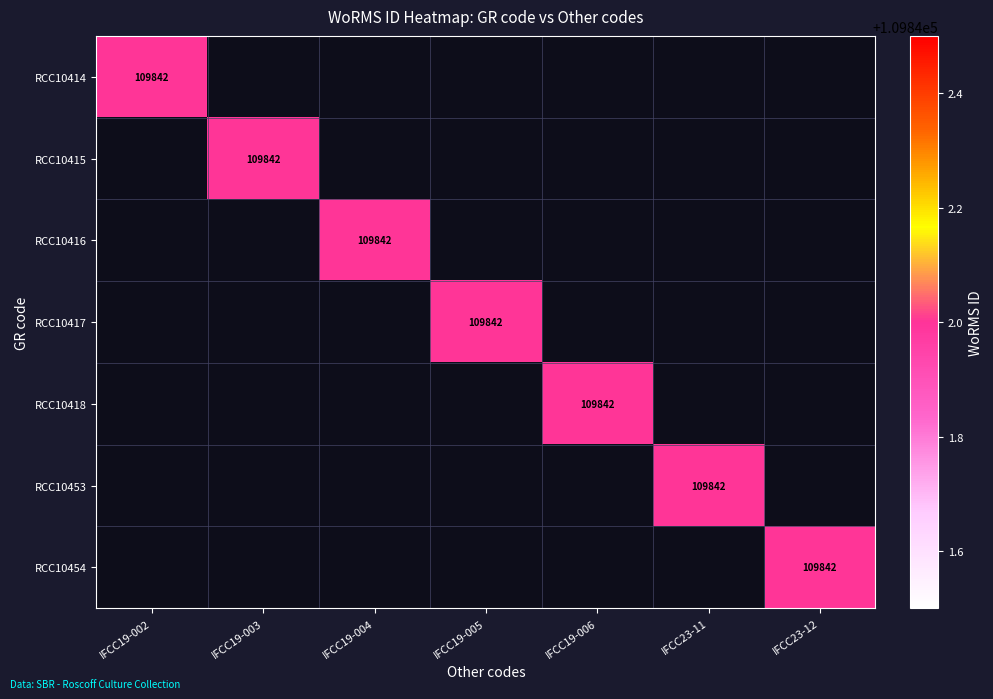

The RCC10454 series shows 170497 at IFCC23-12. True or false?

False